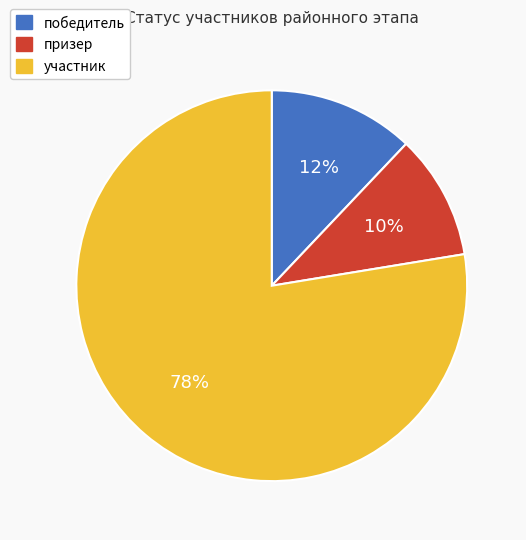

The призер slice represents 10% of the pie. True or false?

True